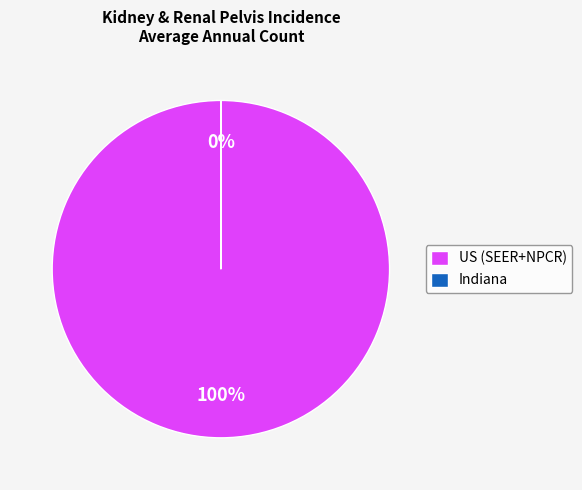

To the nearest percent, what portion does US (SEER+NPCR) represent?

100%